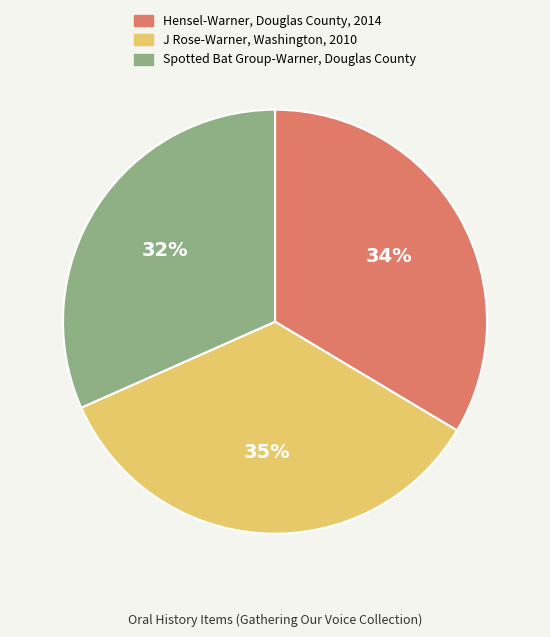

To the nearest percent, what is the difference between the largest and smallest slice percentages?

3%